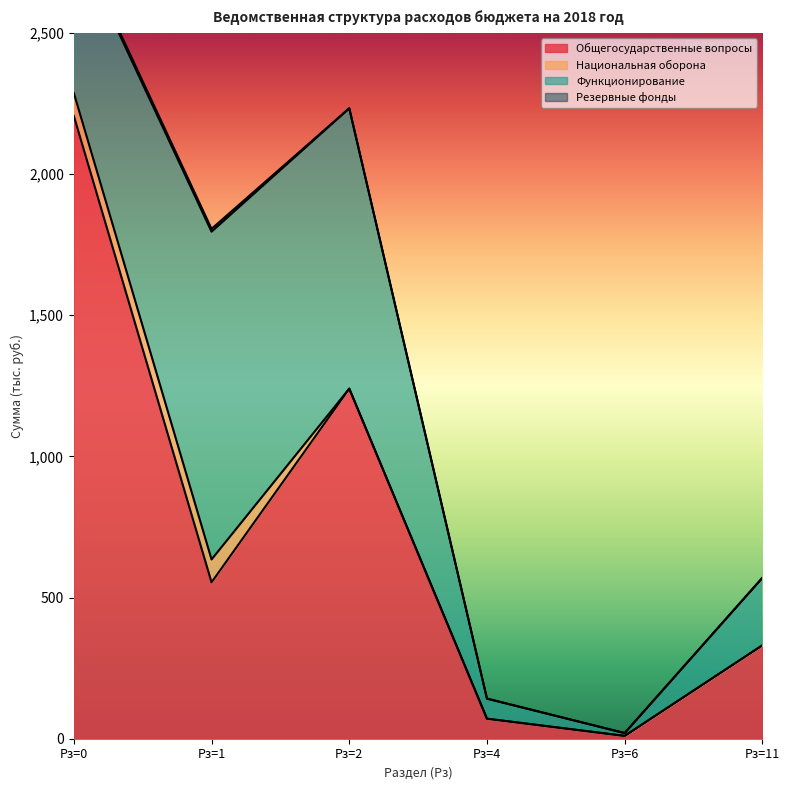

Between Рз=0 and Рз=6, which series saw the biggest shift?

Общегосударственные вопросы